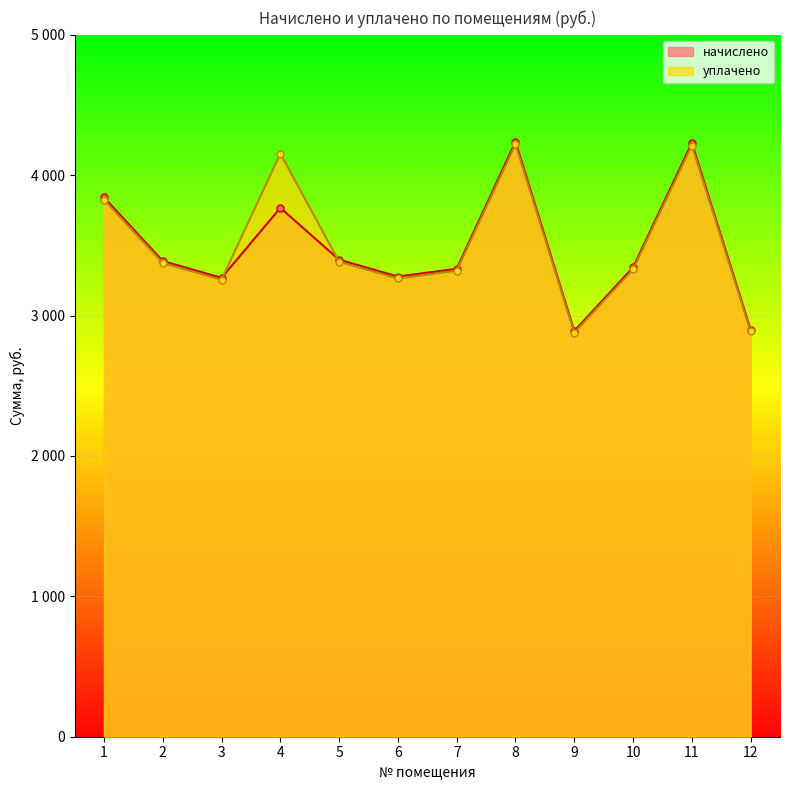

The value of уплачено at 8 is 6928.6. True or false?

False